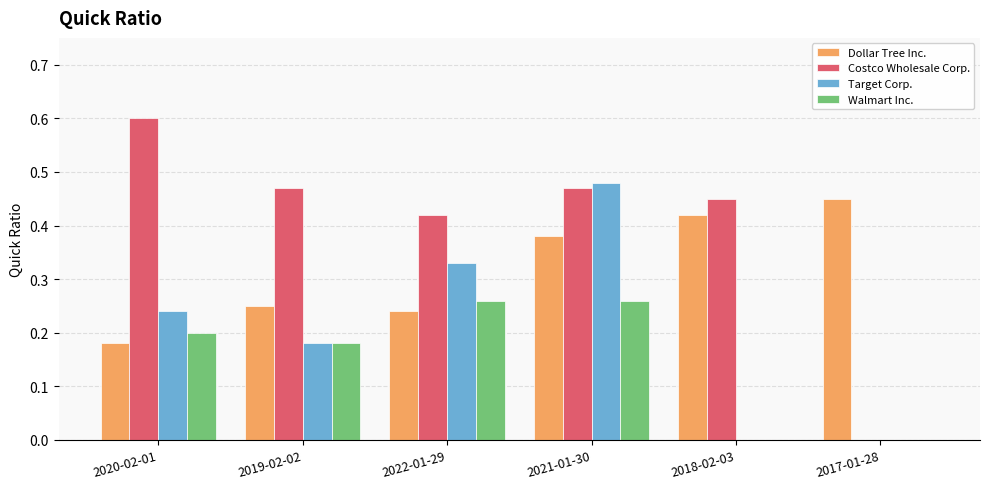

What is the sum of all Dollar Tree Inc. values?

1.9